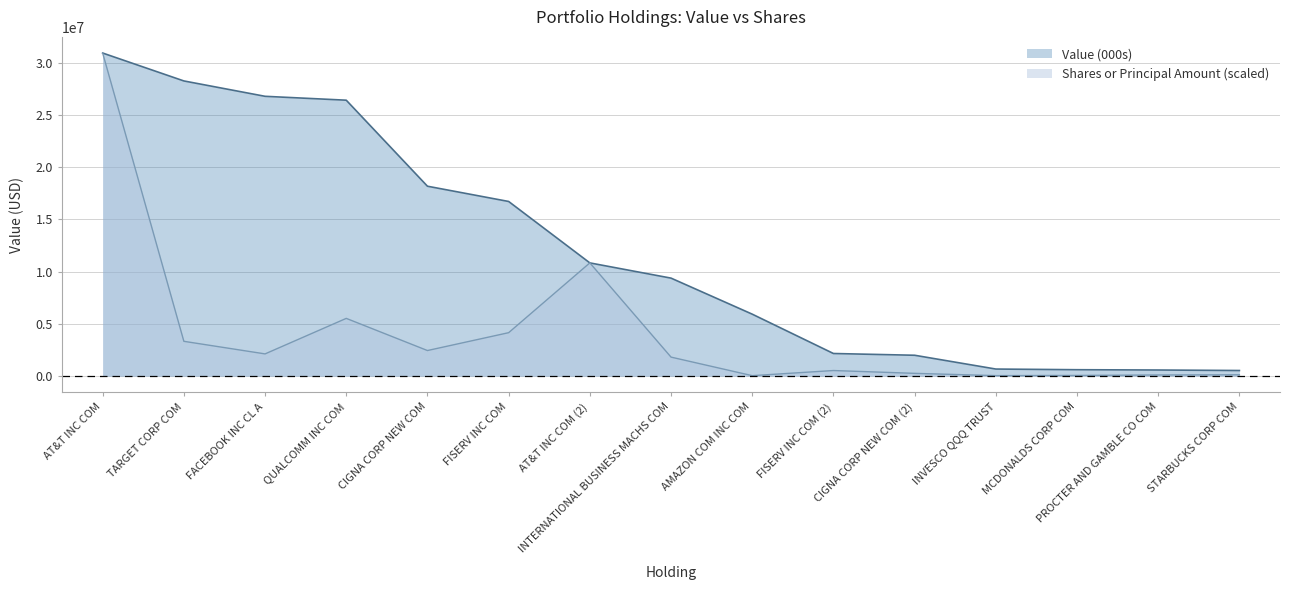

Which has a higher value, PROCTER AND GAMBLE CO COM or QUALCOMM INC COM?

QUALCOMM INC COM